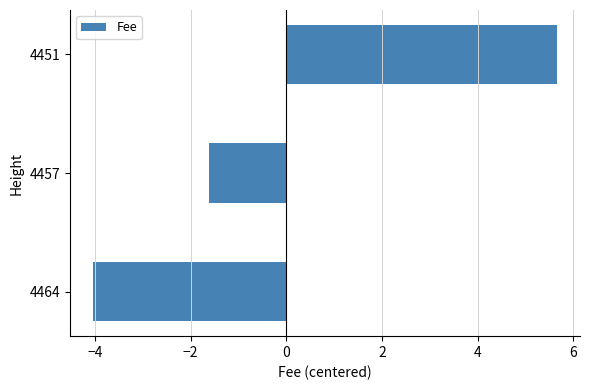

At which category does the chart reach its minimum across all series?

4464